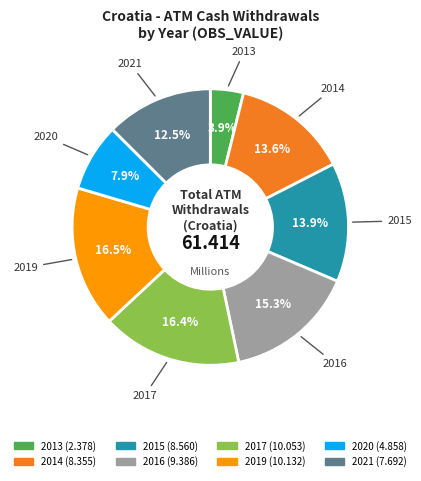

To the nearest percent, what is the combined percentage of 2013 and 2021?

16%